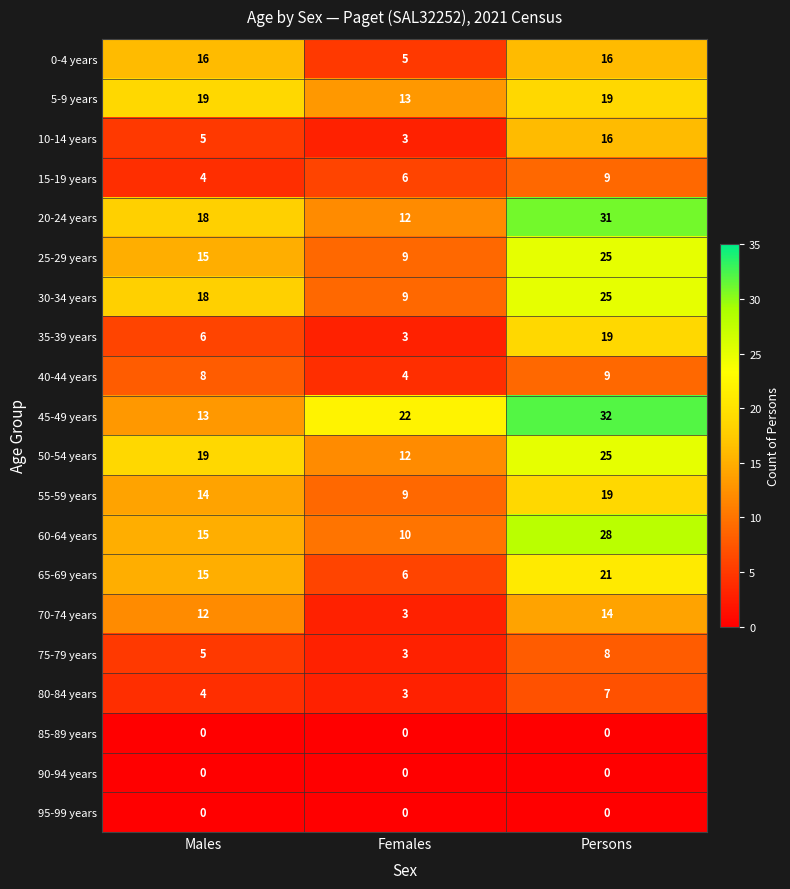

At how many categories does at least one series exceed 0?

3